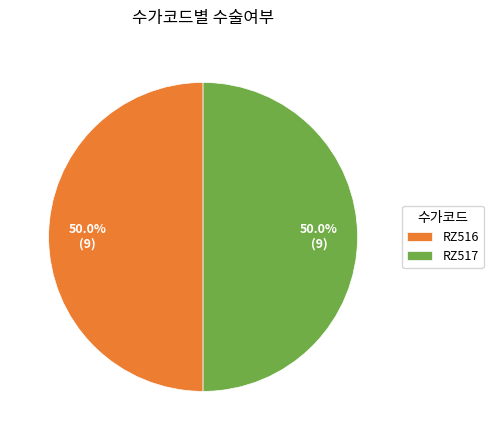

What portion of the pie excludes RZ516?

50.0%